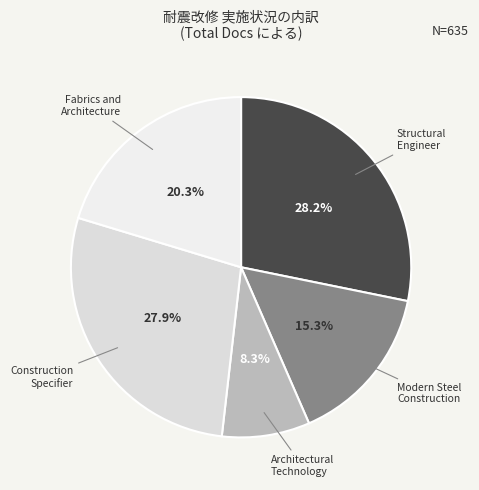

To the nearest percent, what is the difference between the largest and smallest slice percentages?

20%